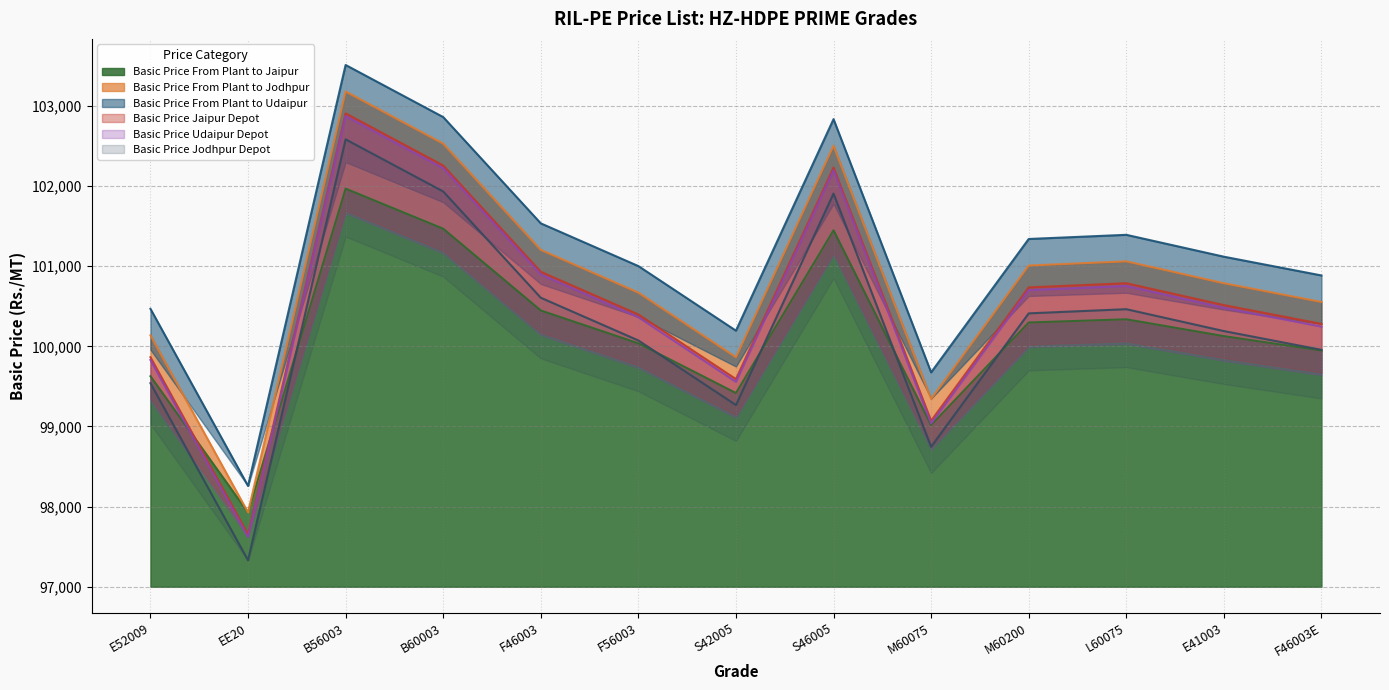

True or false: Basic Price Udaipur Depot has a value of 154267 at S46005.

False